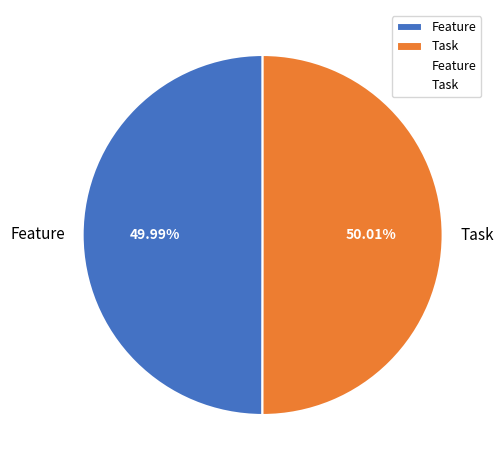

Do Task and Feature together represent more than half of the pie?

Yes